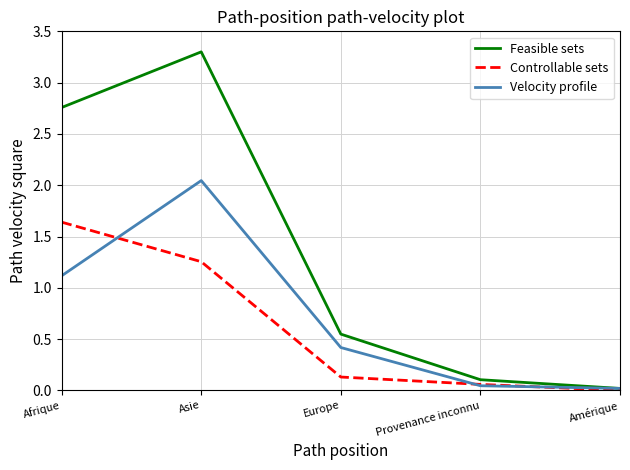

What is the sum of all Feasible sets values?

6.7